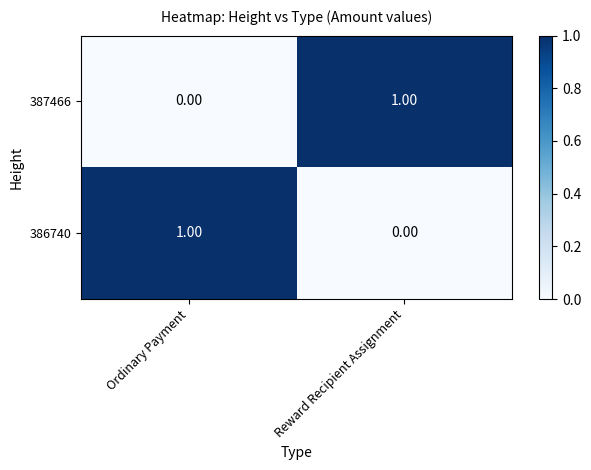

Count the number of categories in the chart.

2